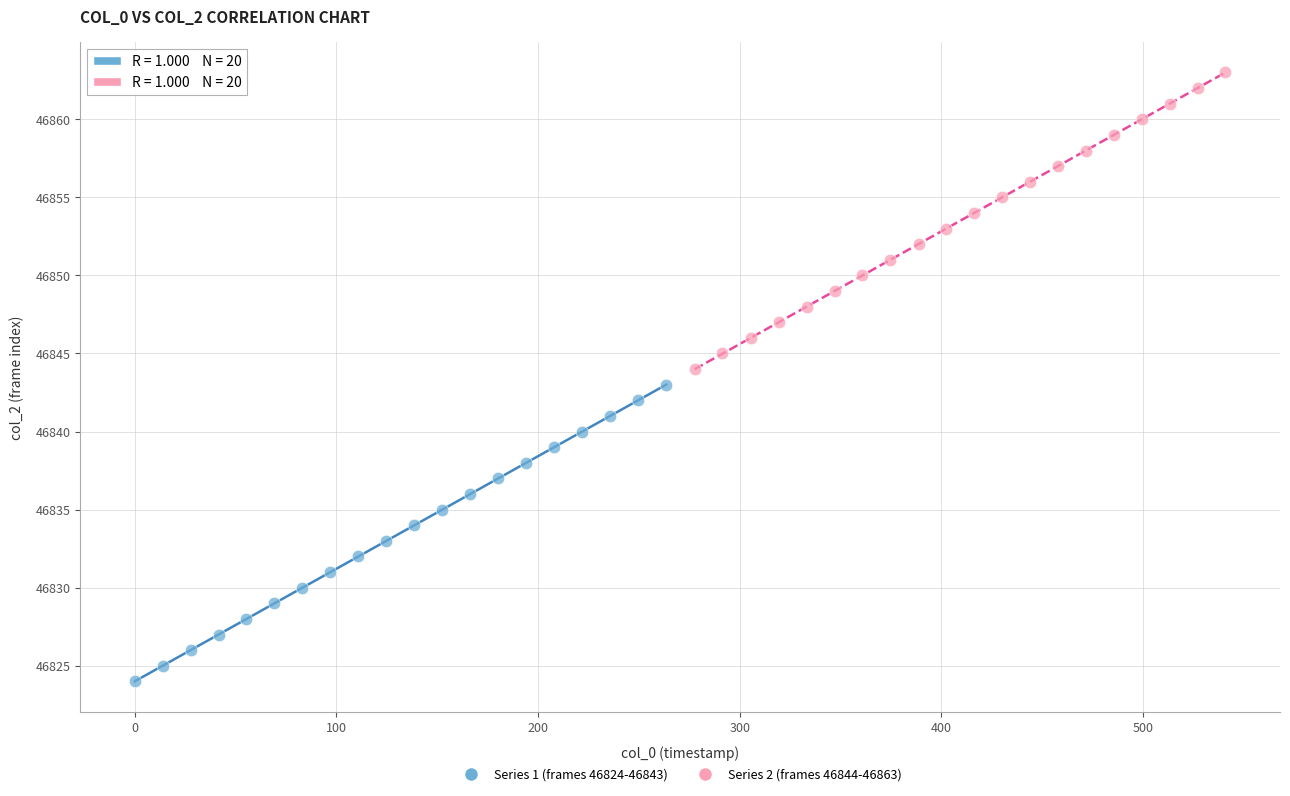

Which series reaches the maximum Y coordinate?

Series 2 (frames 46844-46863)